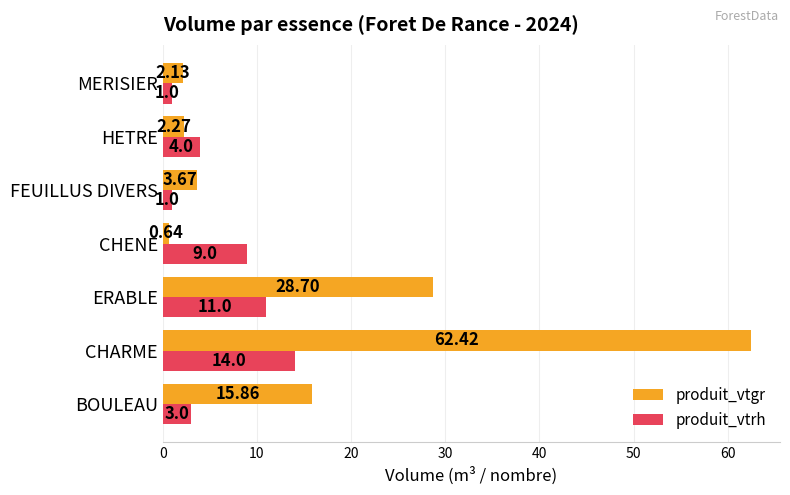

Which category has the lowest value across all series?

CHENE